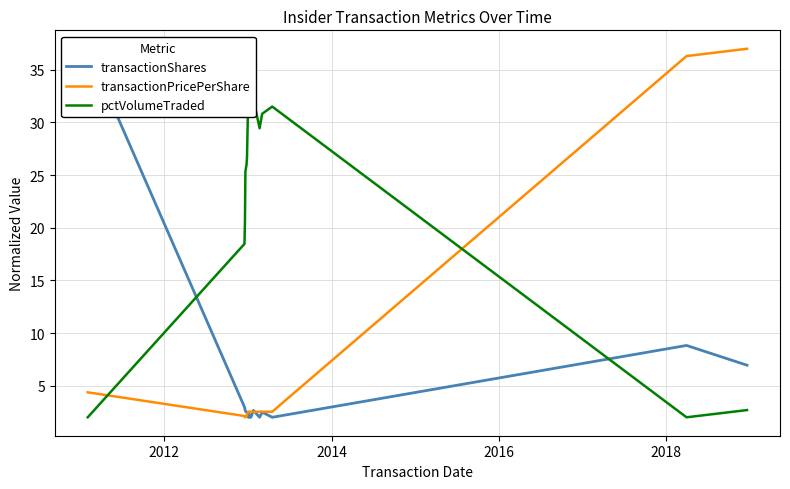

How many times do transactionShares and pctVolumeTraded cross each other?

2